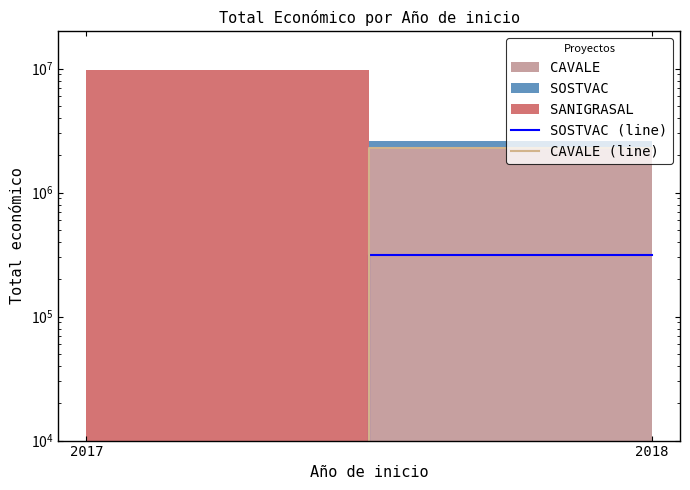

Is the value of SOSTVAC (line) at 2017 greater than the value of CAVALE (line) at 2018?

No